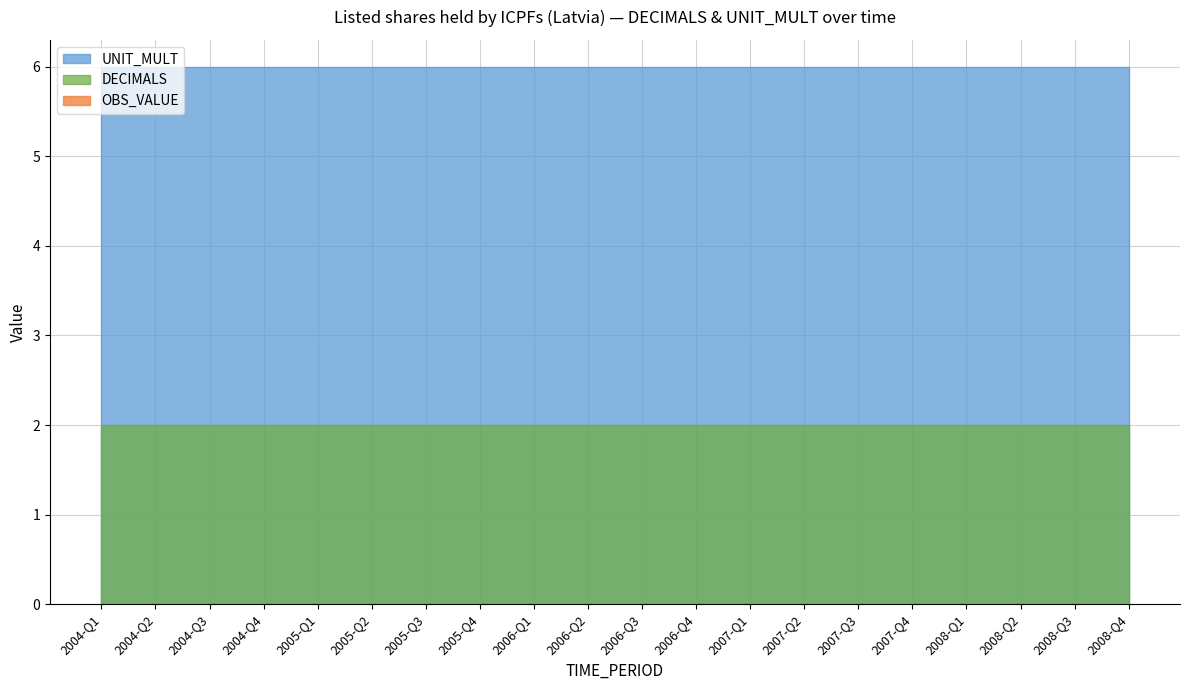

What is the minimum value for UNIT_MULT?

6